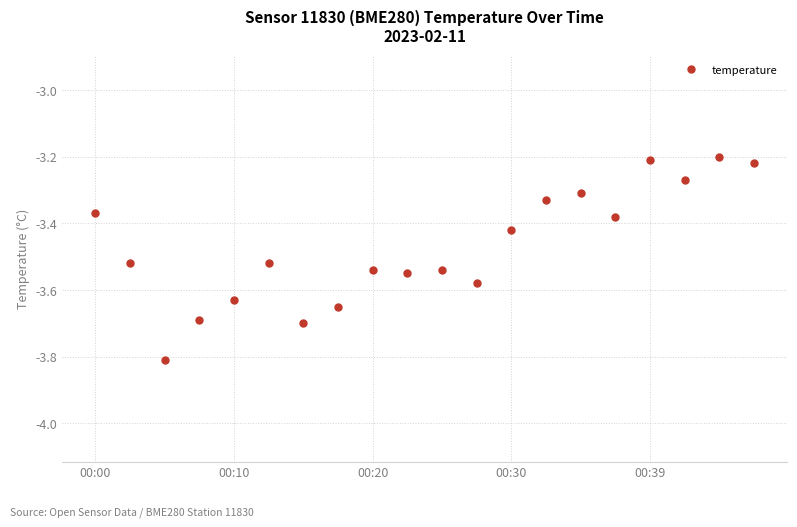

What is the minimum value shown in the chart?

-3.8